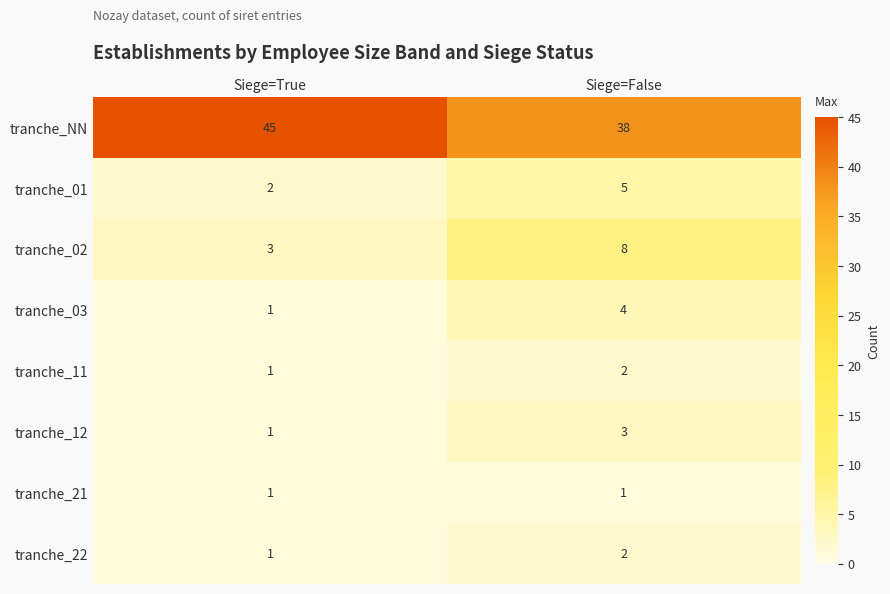

Which series has the largest range (max minus min)?

tranche_NN